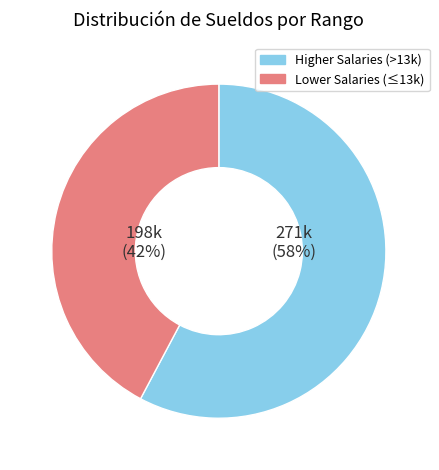

Is there any slice that represents more than half of the pie?

Yes